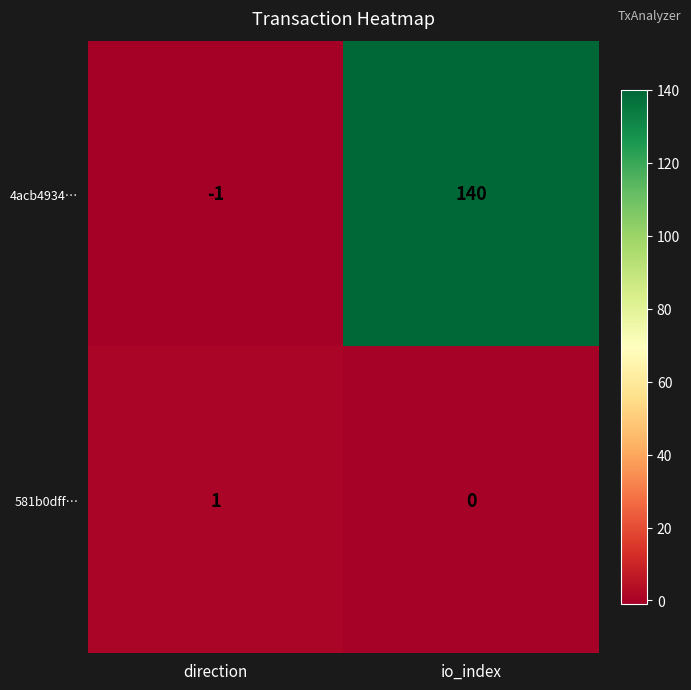

How many categories are shown in the chart?

2